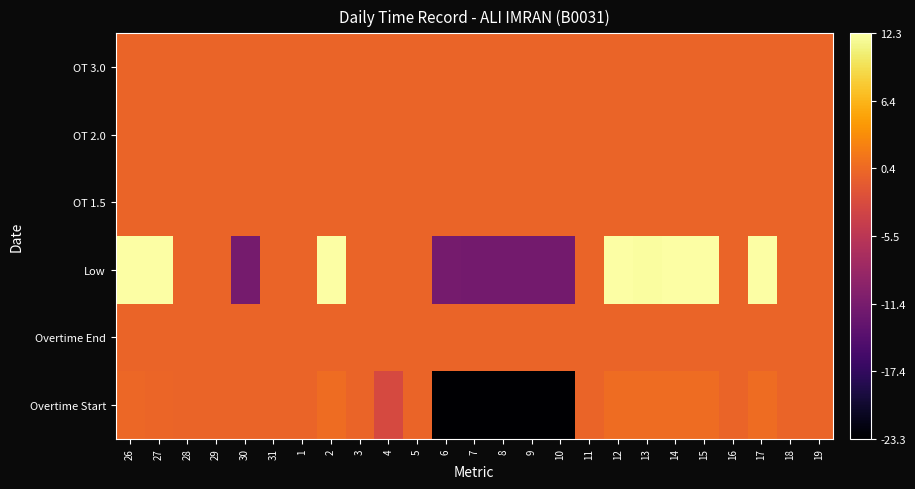

How many series are shown in this chart?

6